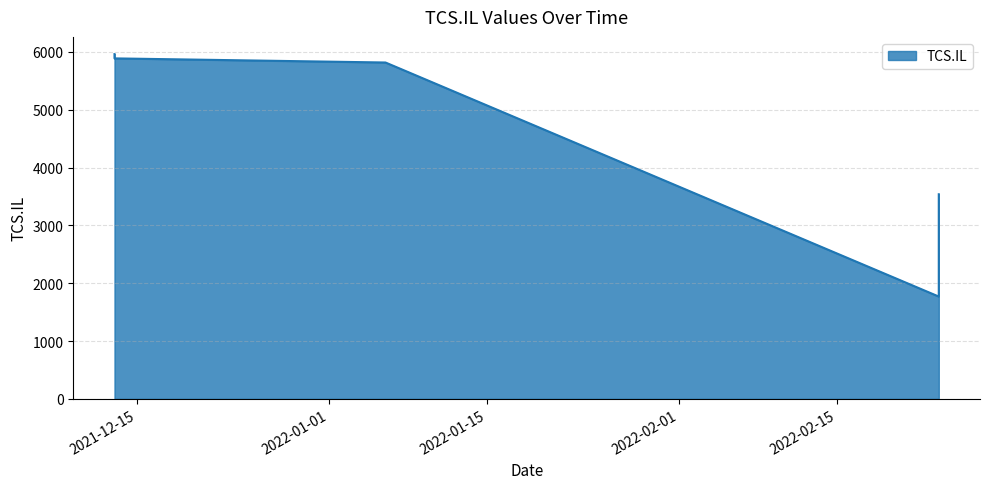

What value does the data have at 2021-12-13?

5888.5